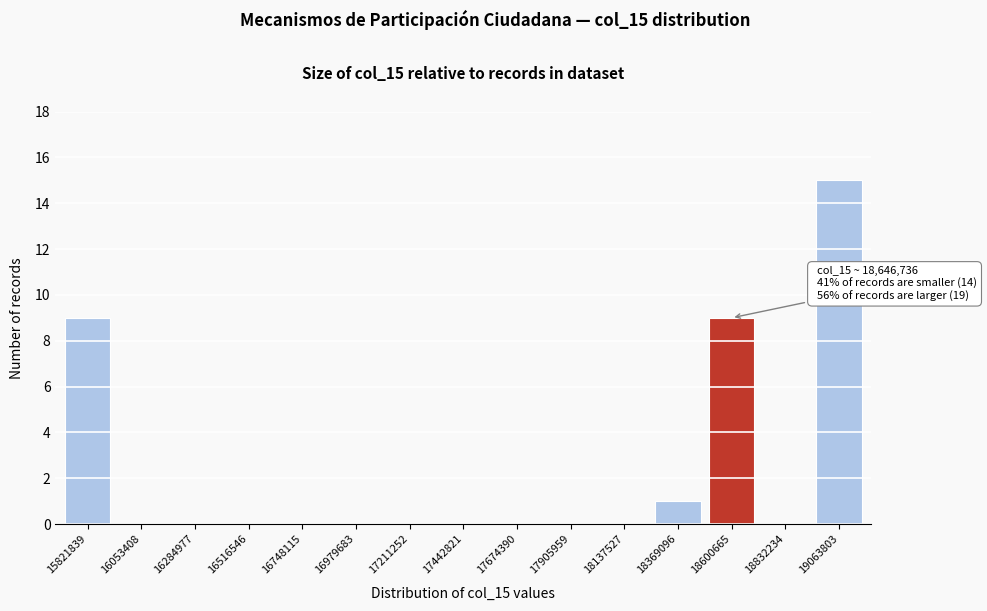

Reading left to right, list all the values displayed in this chart.

15821839=9	16053408=0	16284977=0	16516546=0	16748115=0	16979683=0	17211252=0	17442821=0	17674390=0	17905959=0	18137527=0	18369096=1	18600665=9	18832234=0	19063803=15